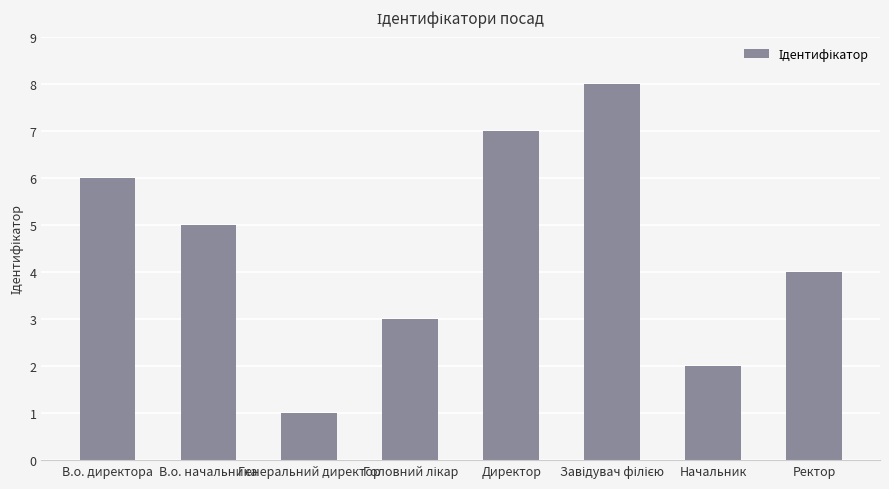

Reading left to right, list all the values displayed in this chart.

6	5	1	3	7	8	2	4